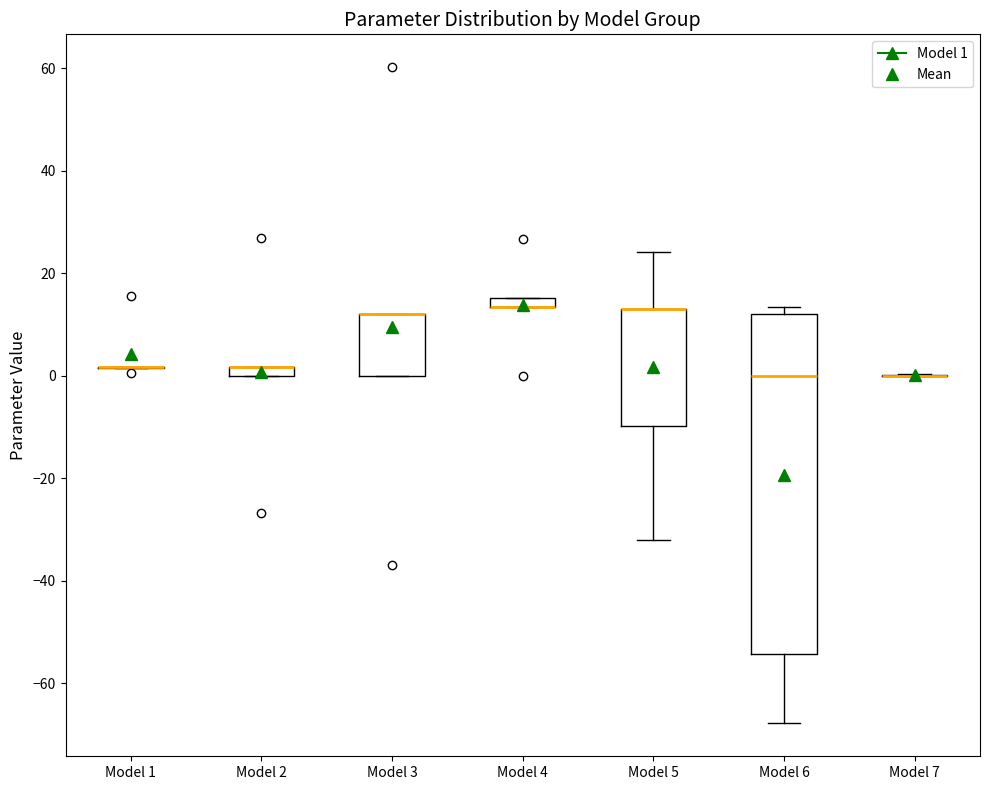

Which box is the tallest, from its lower edge to its upper edge?

Model 6